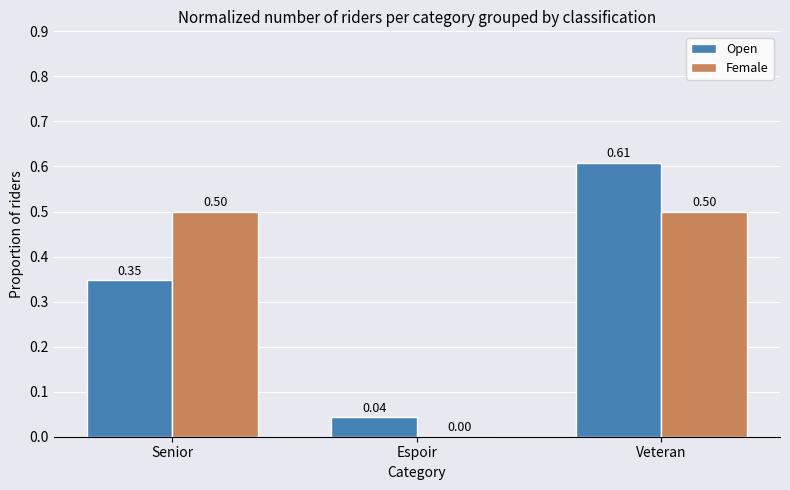

Is the value of Open at Senior greater than the value of Female at Espoir?

Yes